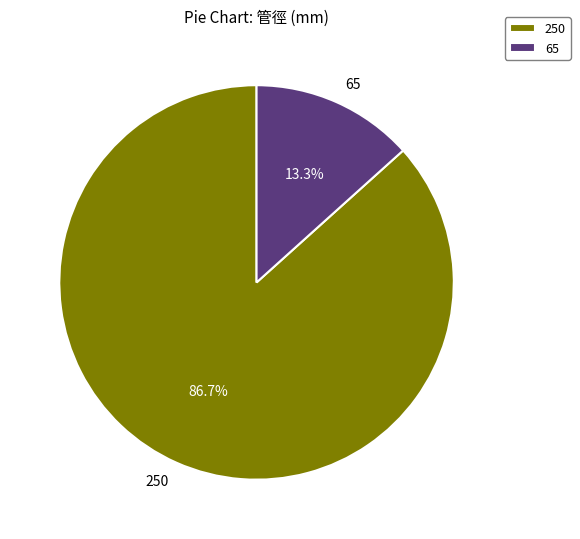

What is the total percentage of 250 and 65?

100.0%